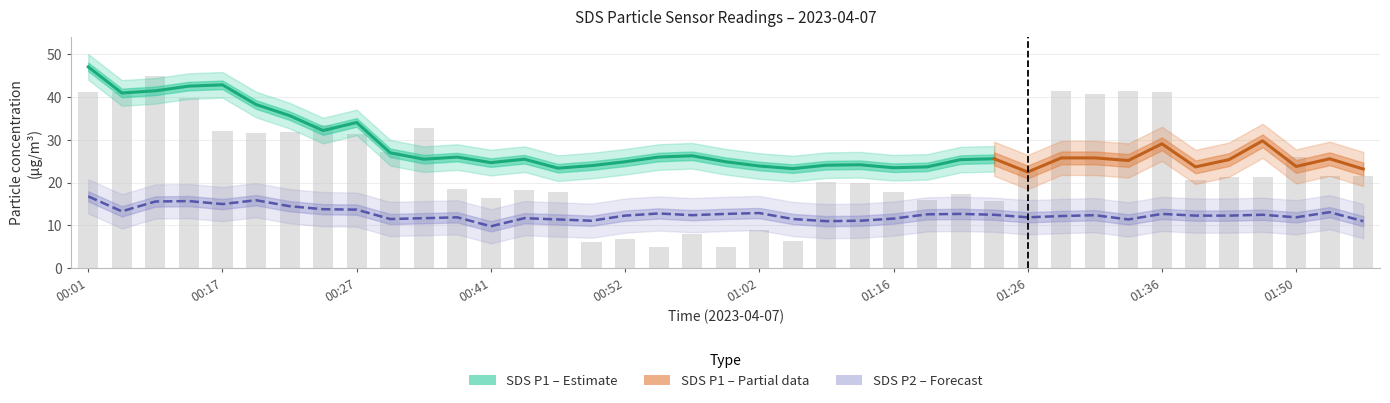

Approximately how many times larger is the value at 01:13 compared to 00:49?

1.0